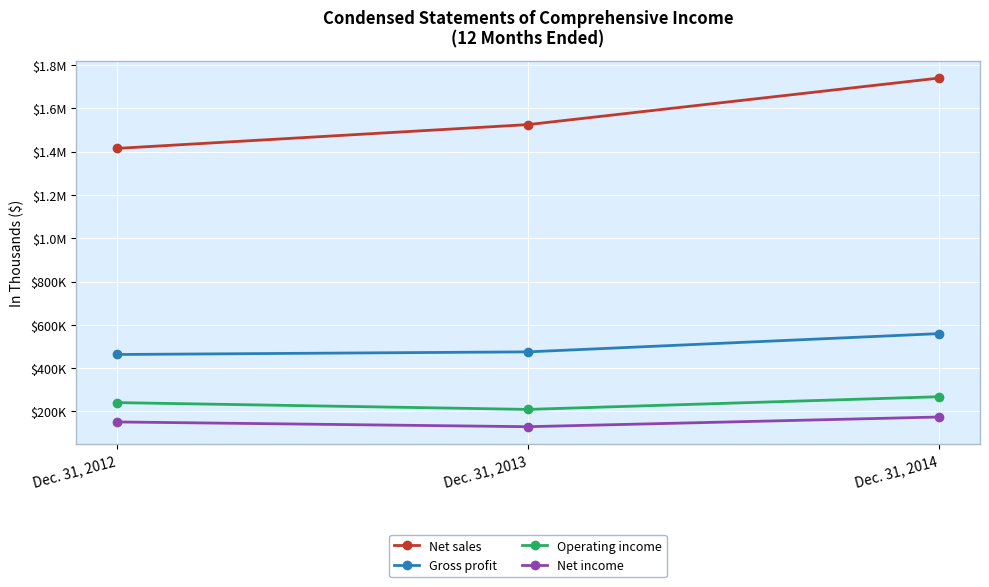

What are all the series names shown in the legend?

Net sales, Gross profit, Operating income, Net income